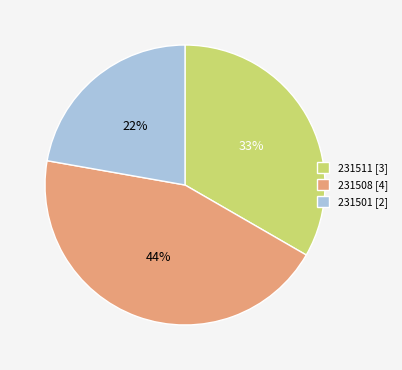

To the nearest percent, what portion does 231508 represent?

44%